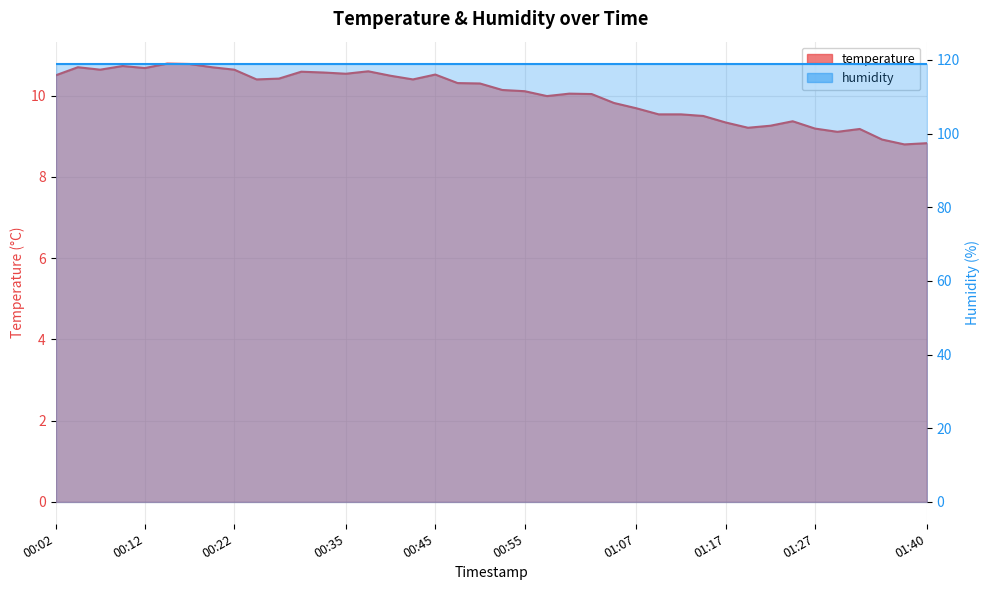

At which category does the data reach its first local peak?

00:04